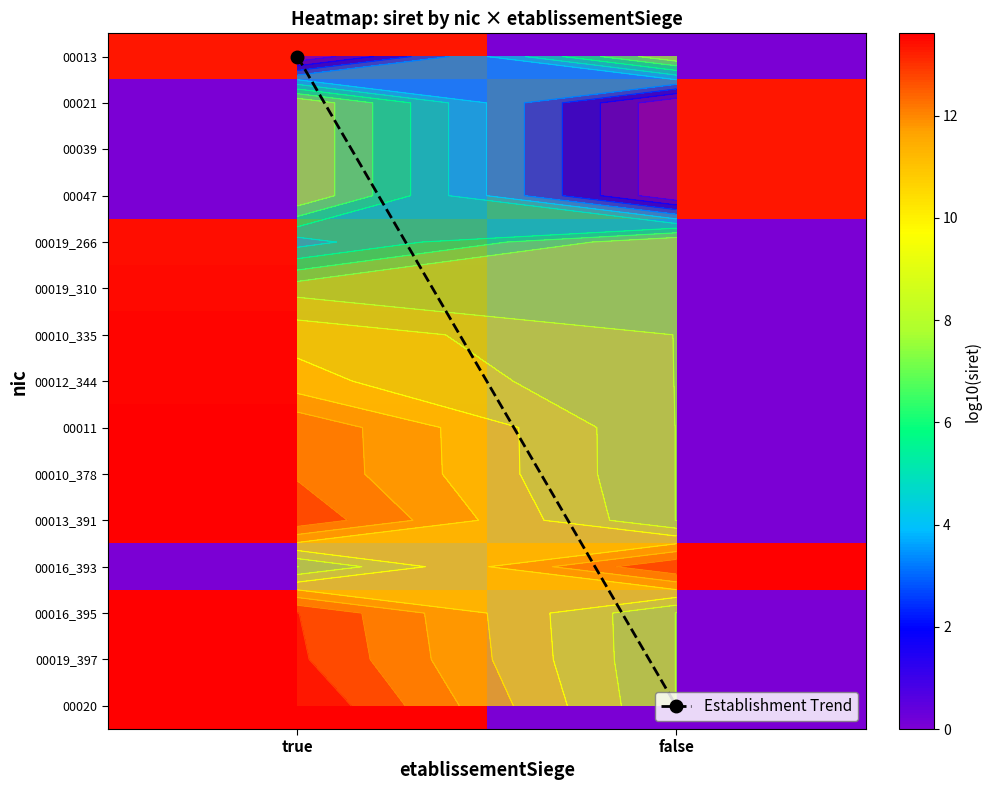

Is the value of 00019_266 at true greater than the value of 00021 at false?

Yes